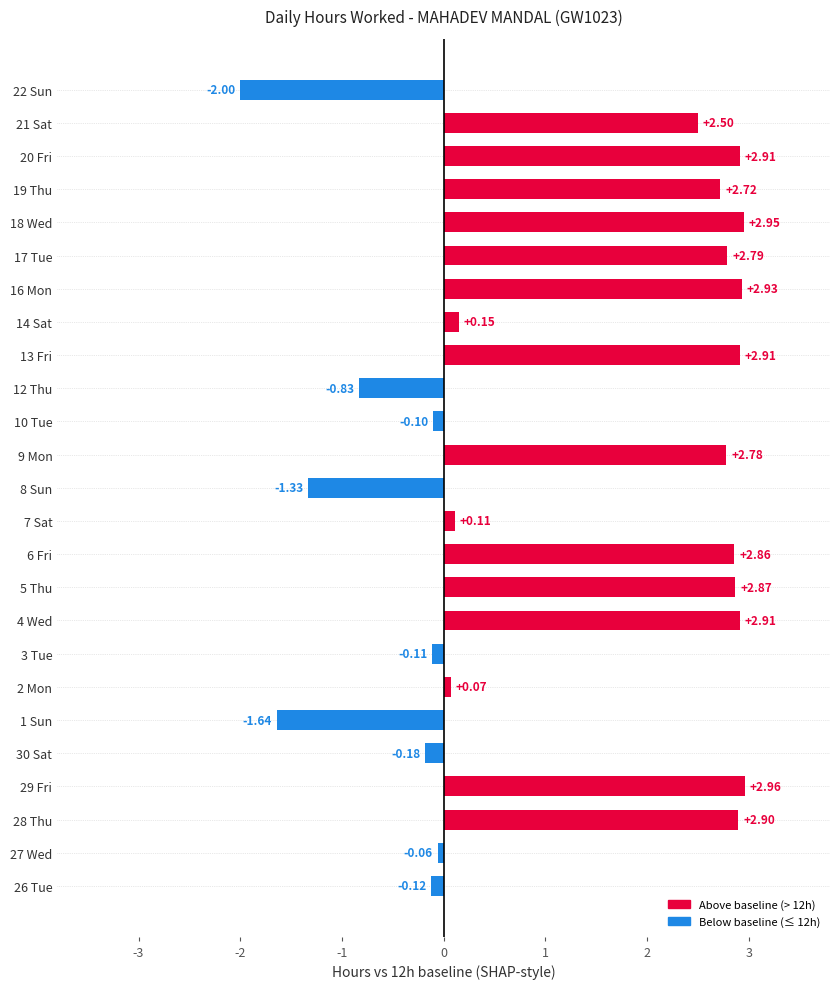

What is the ratio of the value at 16 Mon to the value at 28 Thu?

1.0